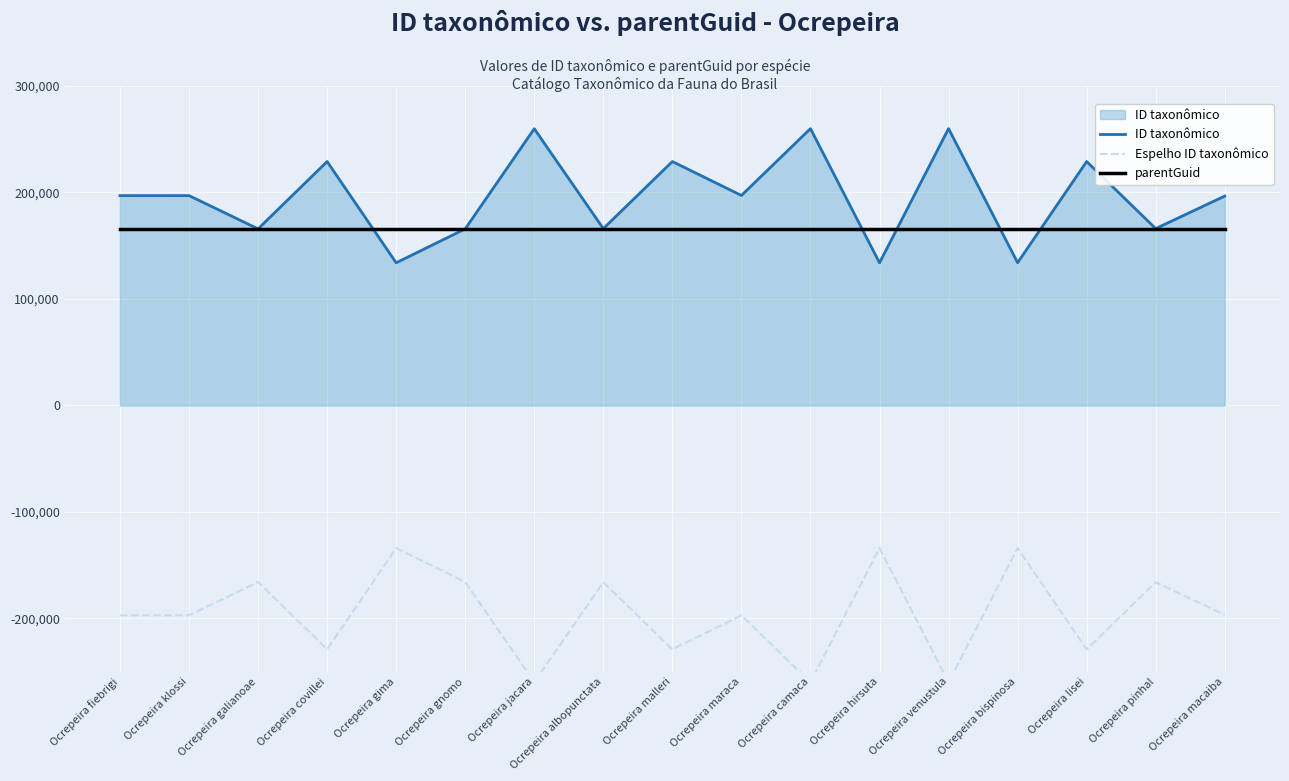

What is the approximate value of Espelho ID taxonômico at Ocrepeira covillei, to the nearest 100?

-229000